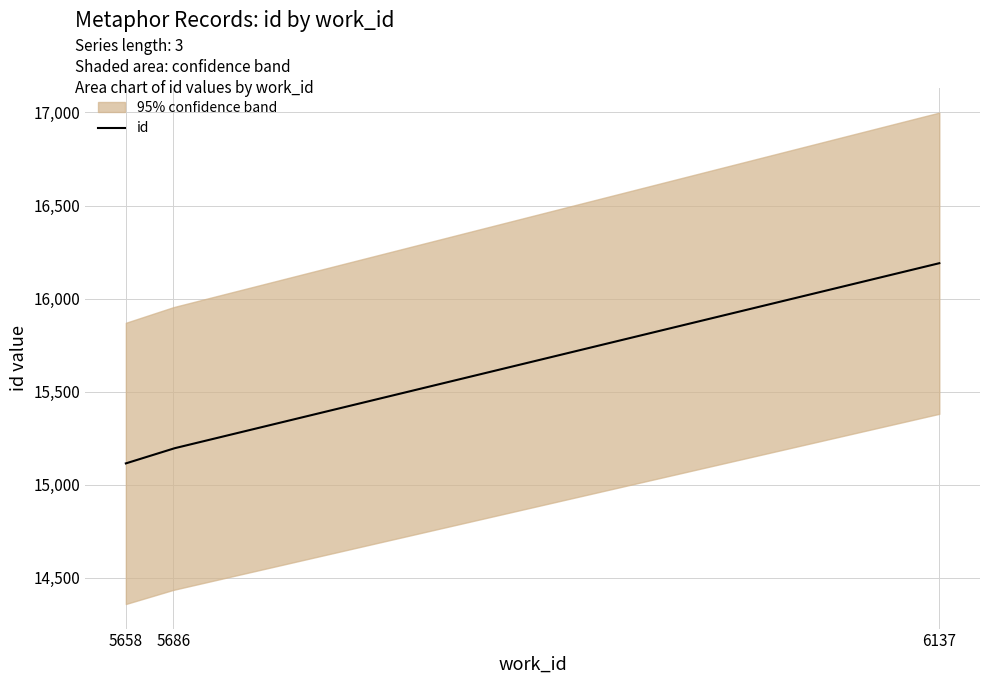

What is the lowest value of the id series?

15114.0